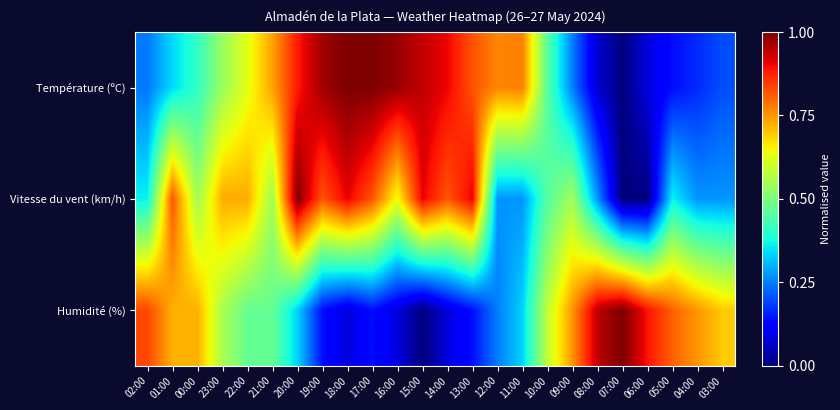

At 07:00, list the series in order from largest to smallest.

Humidité (%), Température (ºC), Vitesse du vent (km/h)